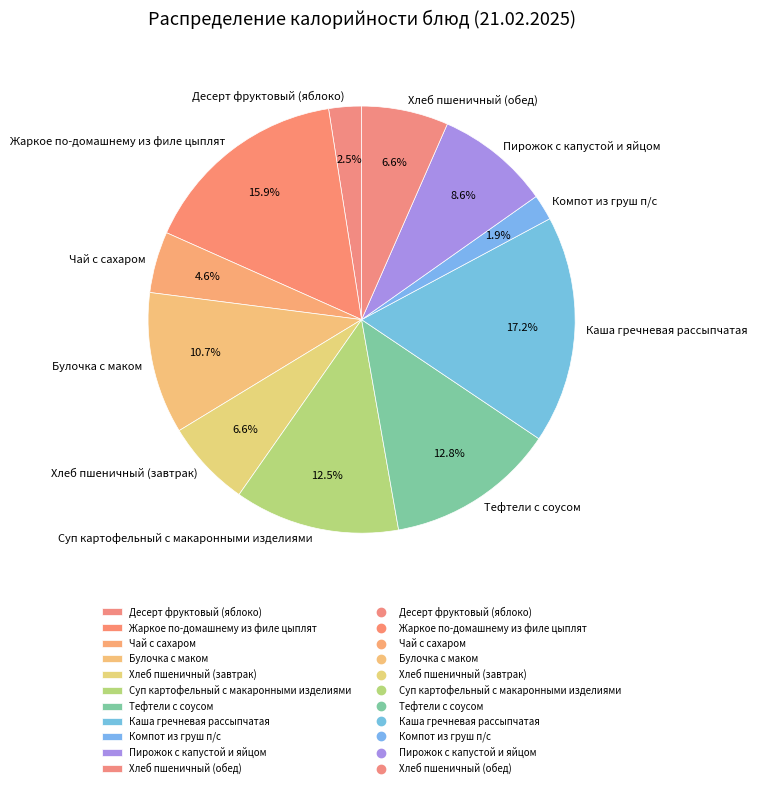

To the nearest percent, what portion does Компот из груш п/с represent?

2%